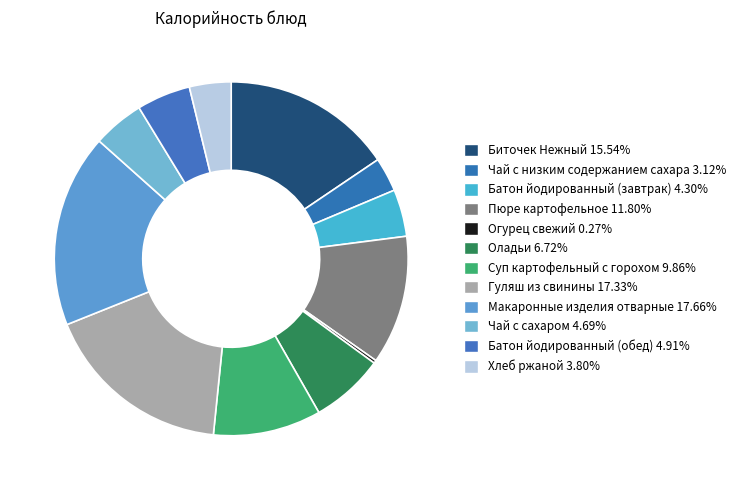

Is the sum of Батон йодированный (завтрак) and Суп картофельный с горохом greater than half?

No